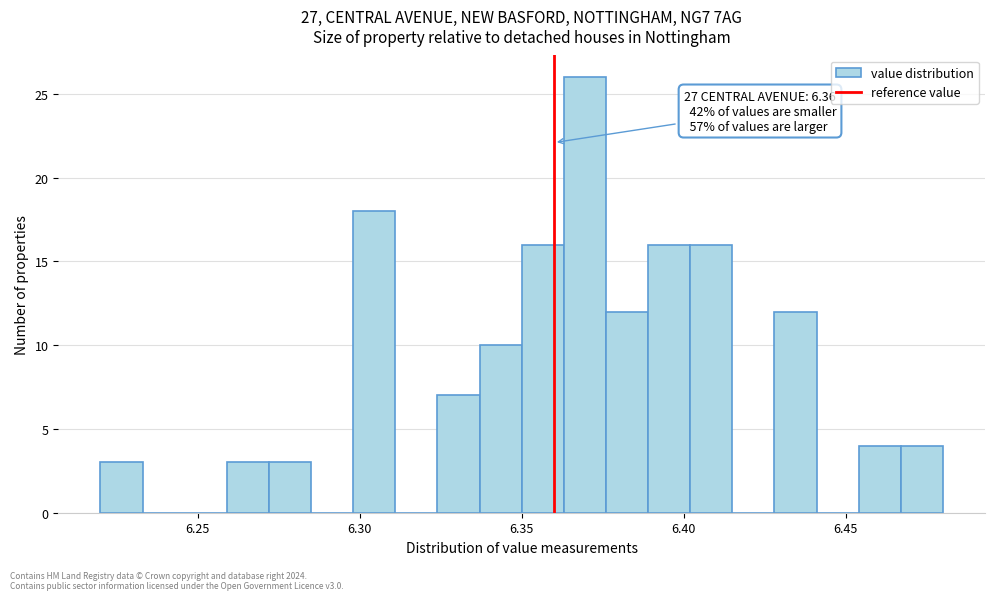

Read against the x-axis, roughly where is the centre of the tallest bar?

6.370